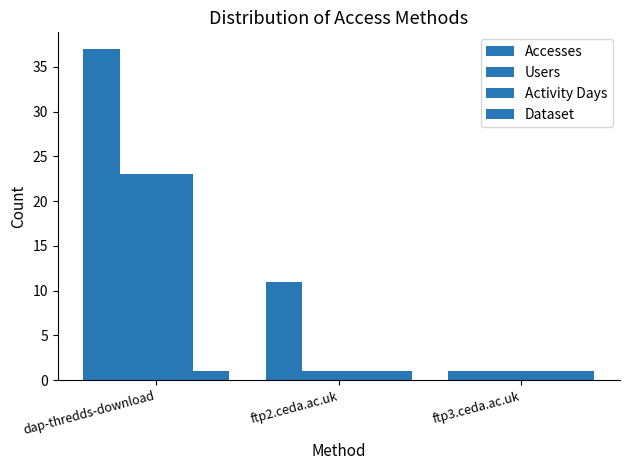

Between dap-thredds-download and ftp3.ceda.ac.uk, which is larger?

dap-thredds-download